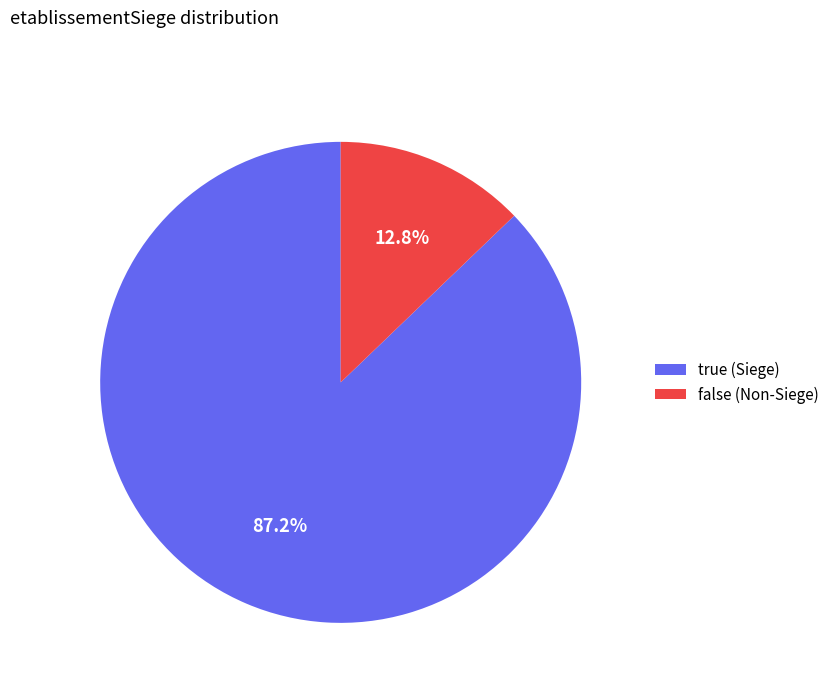

To the nearest percent, what is the combined percentage of false and true?

100%